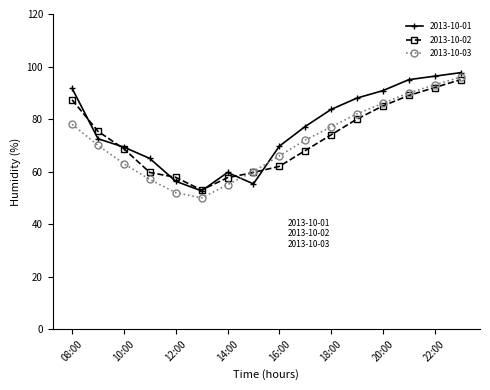

True or false: 2013-10-03 and 2013-10-01 intersect in this chart.

True